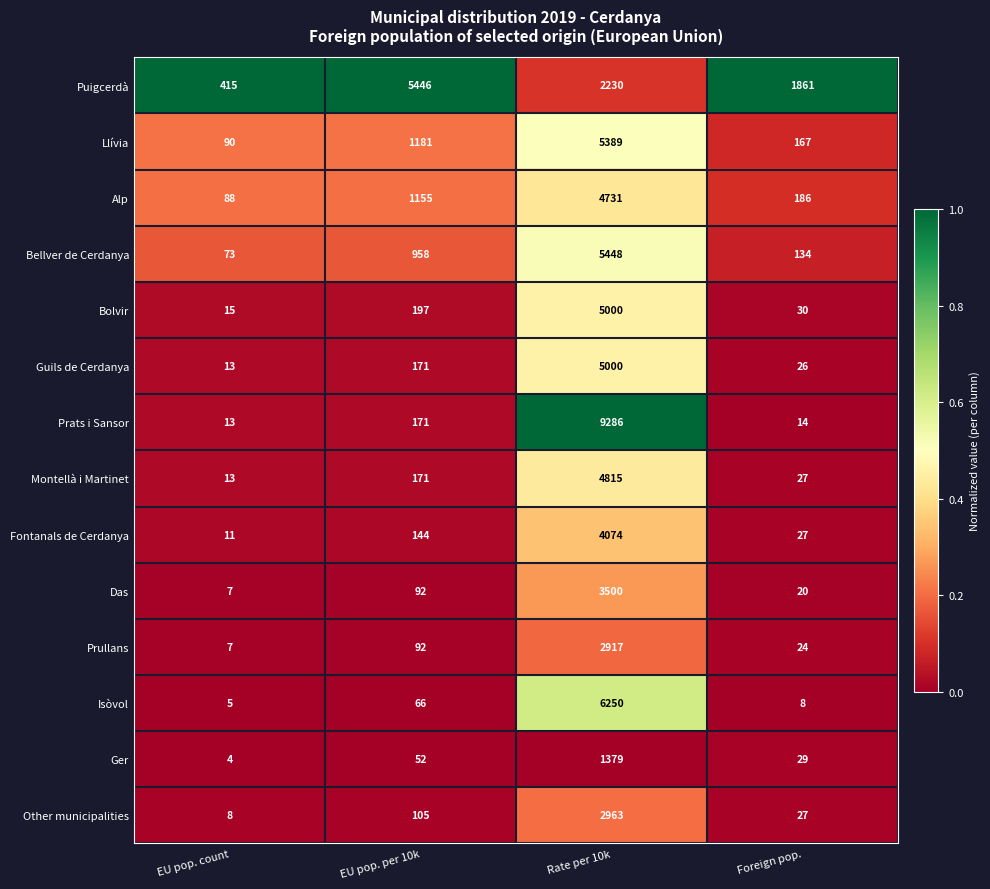

What is the difference between the highest and lowest values at EU pop. per 10k?

5394